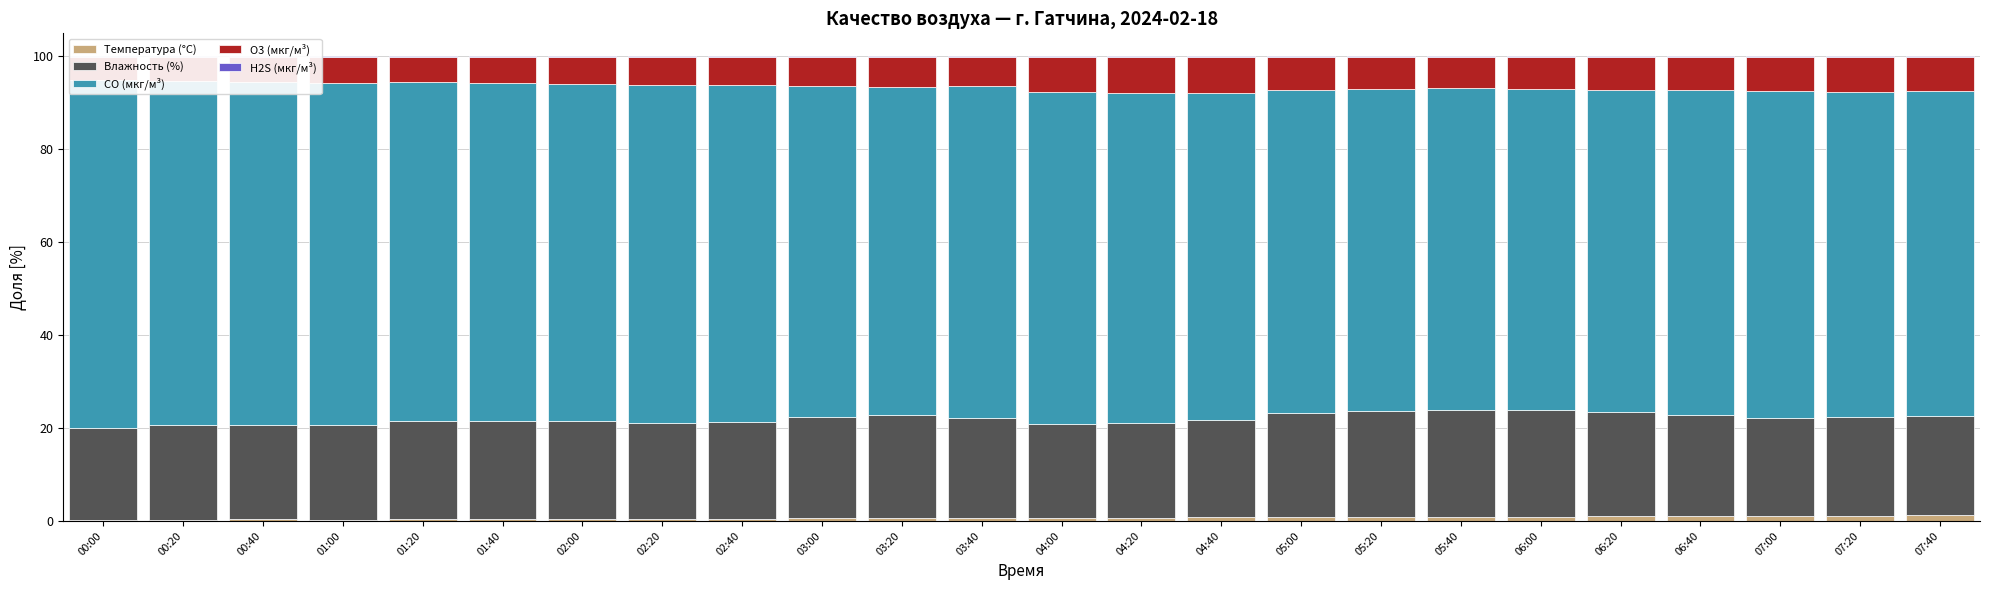

Which series changed the most between 02:00 and 03:00?

CO (мкг/м³)